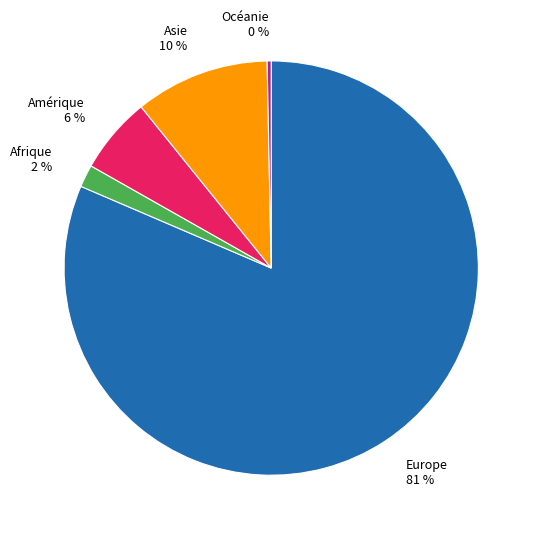

Is the sum of Europe and Amérique greater than half?

Yes